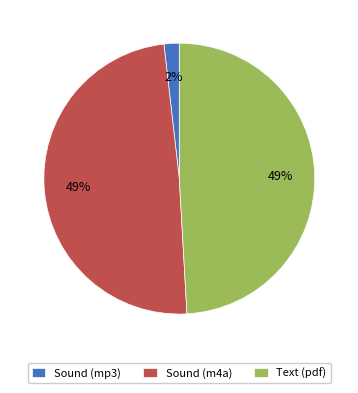

Is the sum of Text (pdf) and Sound (m4a) greater than half?

Yes